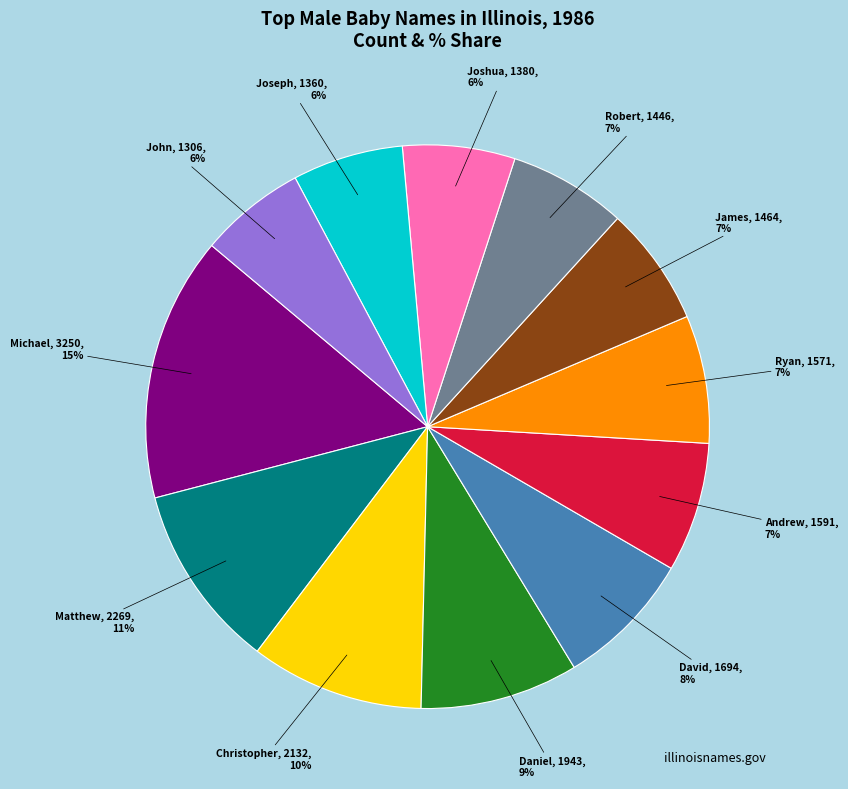

Is there a majority slice in this chart?

No